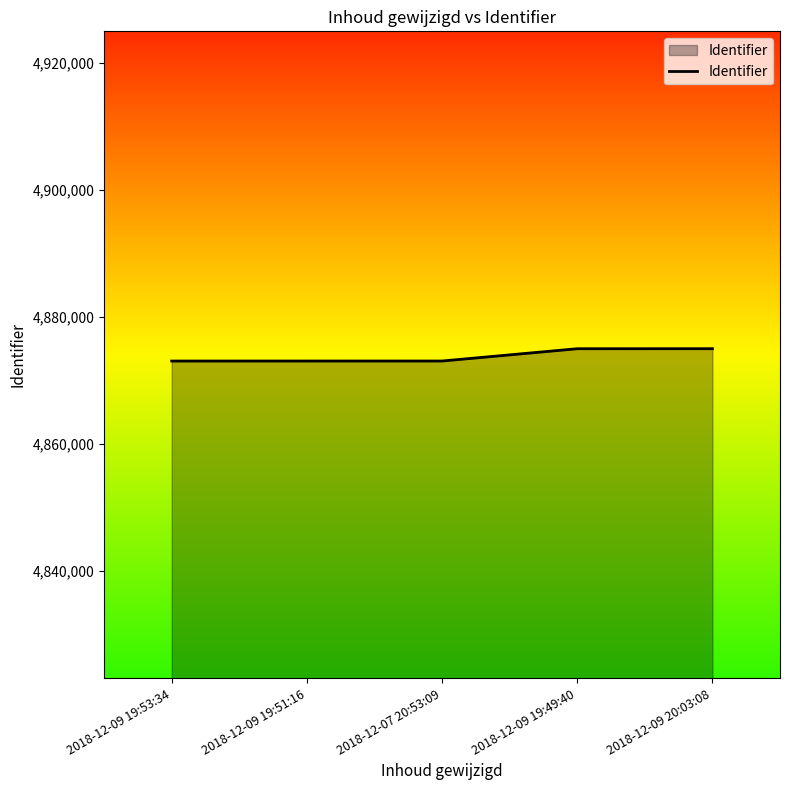

Does the chart display data point markers on the line(s)?

No